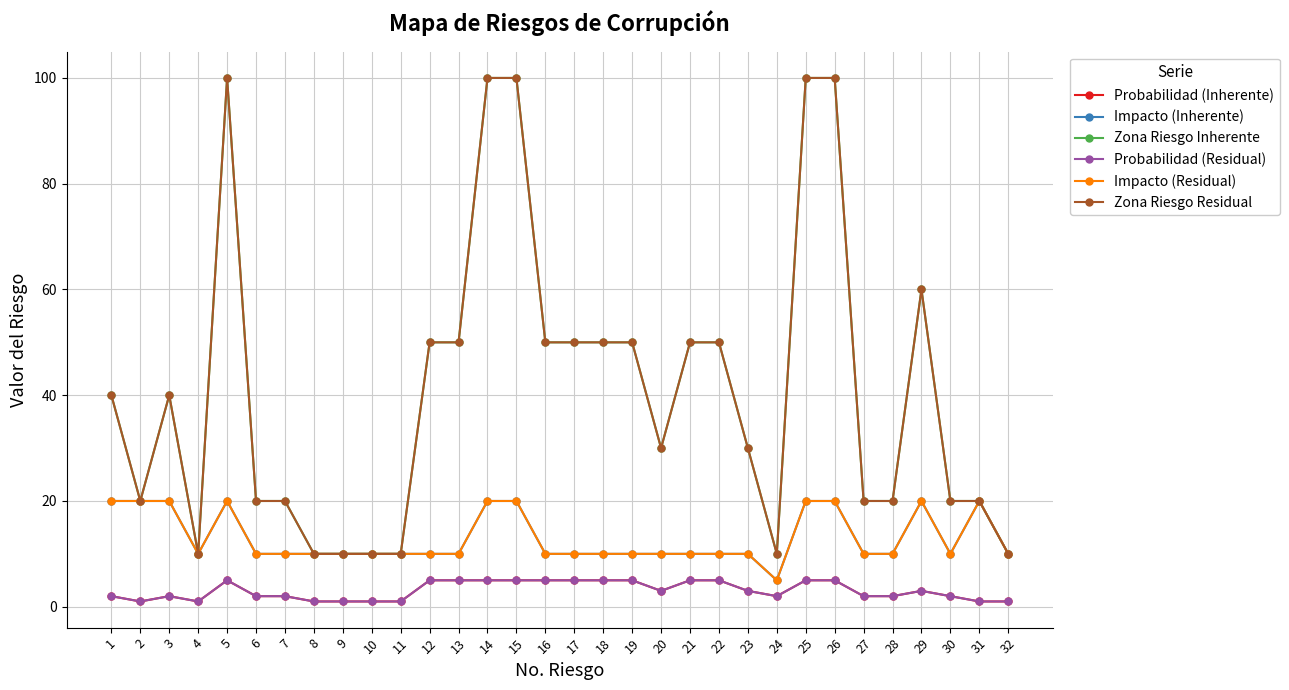

Reading left to right, list all the values displayed in this chart.

Probabilidad (Inherente): 2	1	2	1	5	2	2	1	1	1	1	5	5	5	5	5	5	5	5	3	5	5	3	2	5	5	2	2	3	2	1	1
Impacto (Inherente): 20	20	20	10	20	10	10	10	10	10	10	10	10	20	20	10	10	10	10	10	10	10	10	5	20	20	10	10	20	10	20	10
Zona Riesgo Inherente: 40	20	40	10	100	20	20	10	10	10	10	50	50	100	100	50	50	50	50	30	50	50	30	10	100	100	20	20	60	20	20	10
Probabilidad (Residual): 2	1	2	1	5	2	2	1	1	1	1	5	5	5	5	5	5	5	5	3	5	5	3	2	5	5	2	2	3	2	1	1
Impacto (Residual): 20	20	20	10	20	10	10	10	10	10	10	10	10	20	20	10	10	10	10	10	10	10	10	5	20	20	10	10	20	10	20	10
Zona Riesgo Residual: 40	20	40	10	100	20	20	10	10	10	10	50	50	100	100	50	50	50	50	30	50	50	30	10	100	100	20	20	60	20	20	10